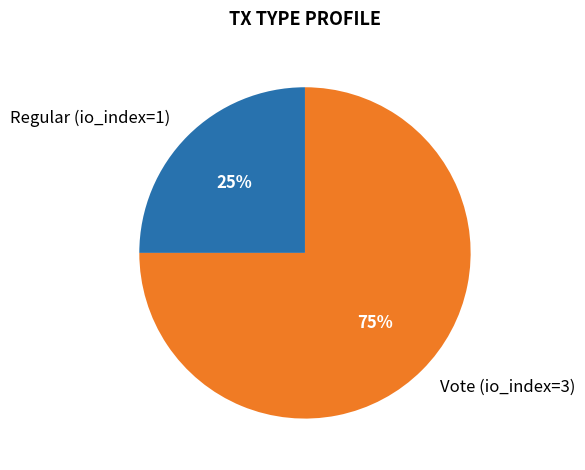

The Vote (io_index=3) slice represents 88% of the pie. True or false?

False